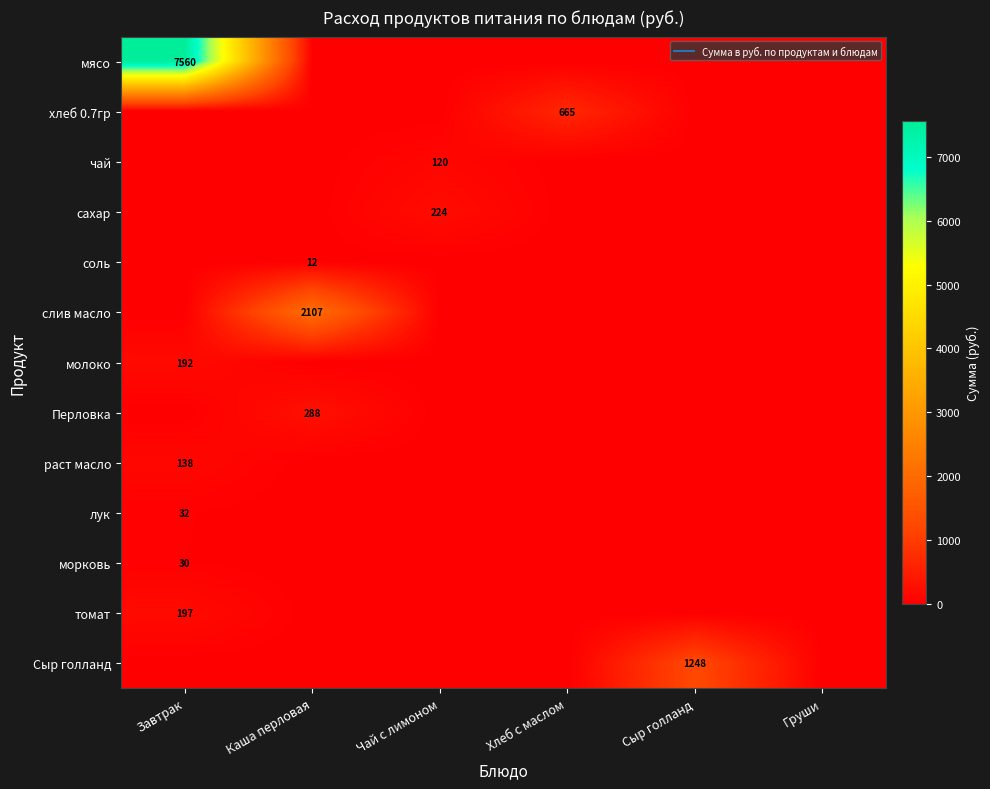

Which series changed the most between Каша перловая and Хлеб с маслом?

слив масло